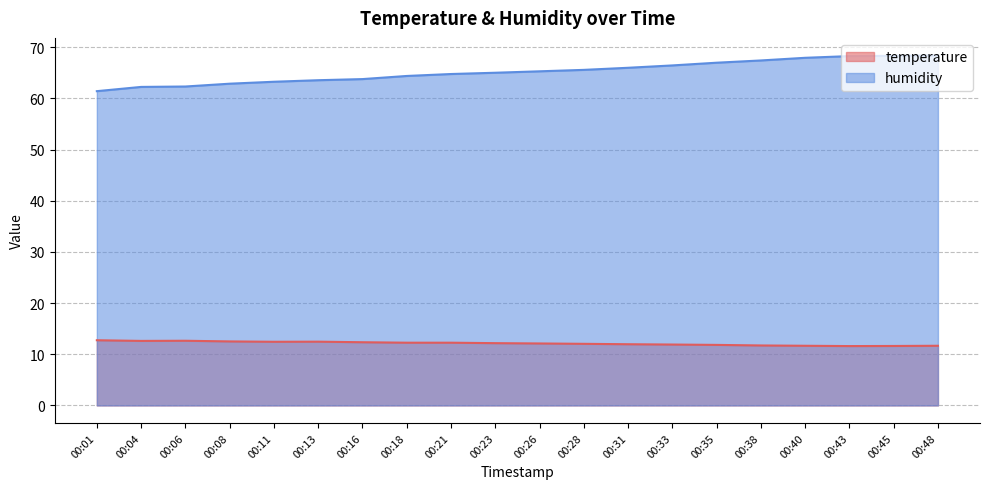

What is the total value across all series at 00:13?

76.0